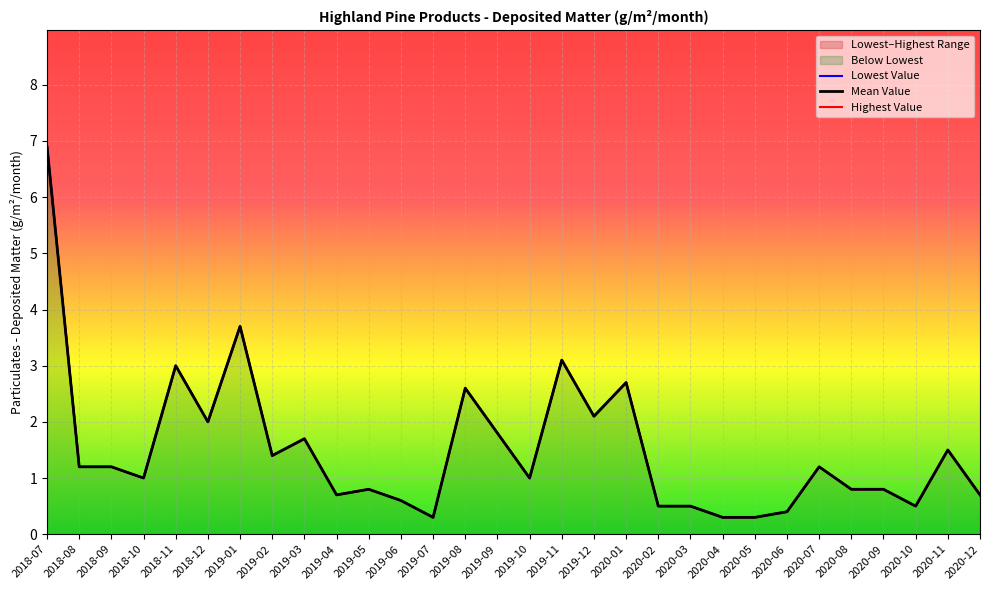

Rank the series by their maximum value, from highest to lowest.

Lowest Value, Mean Value, Highest Value